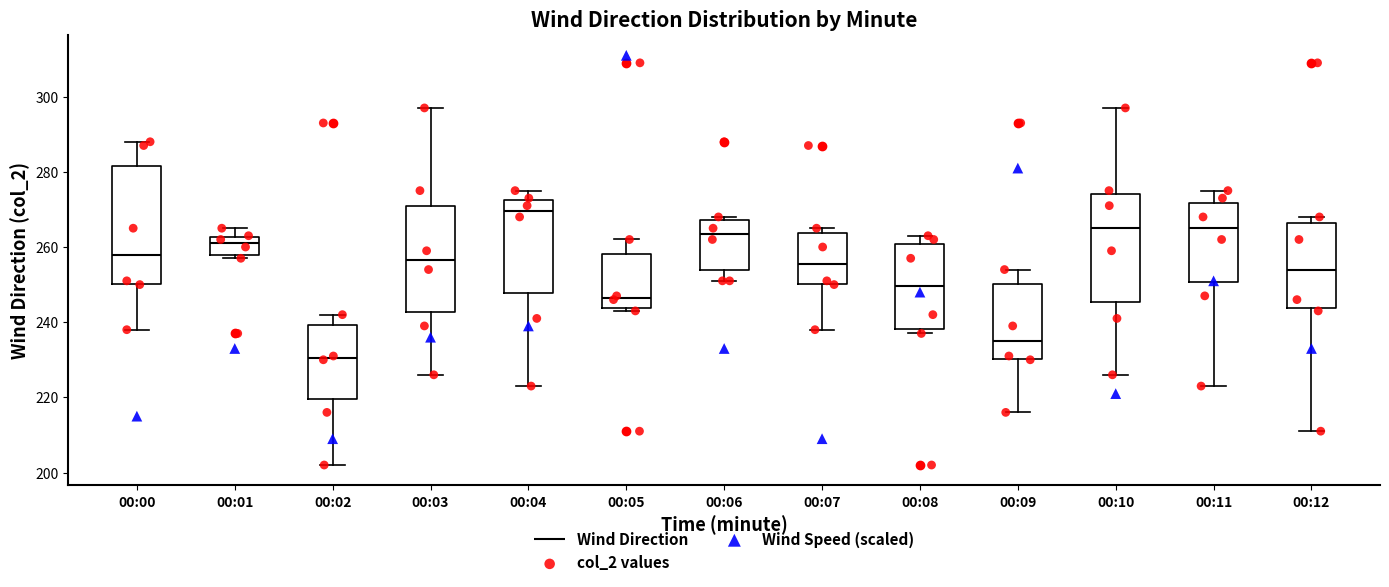

Which box is the tallest, from its lower edge to its upper edge?

00:00